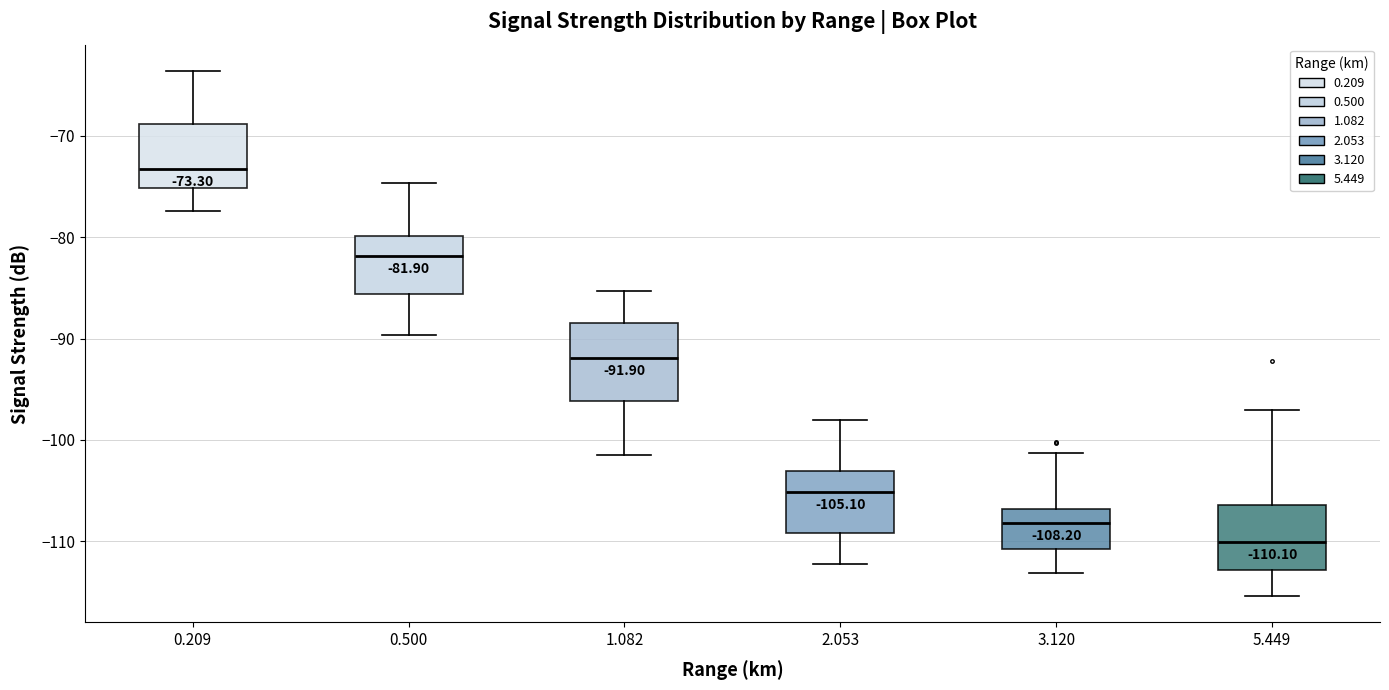

Which box has the highest median line?

0.209